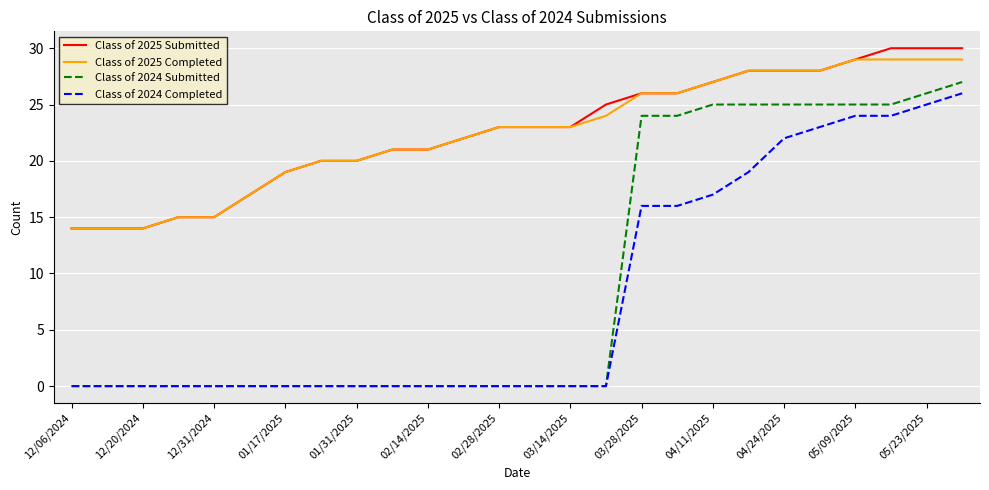

What is the highest value of the Class of 2025 Completed series?

29